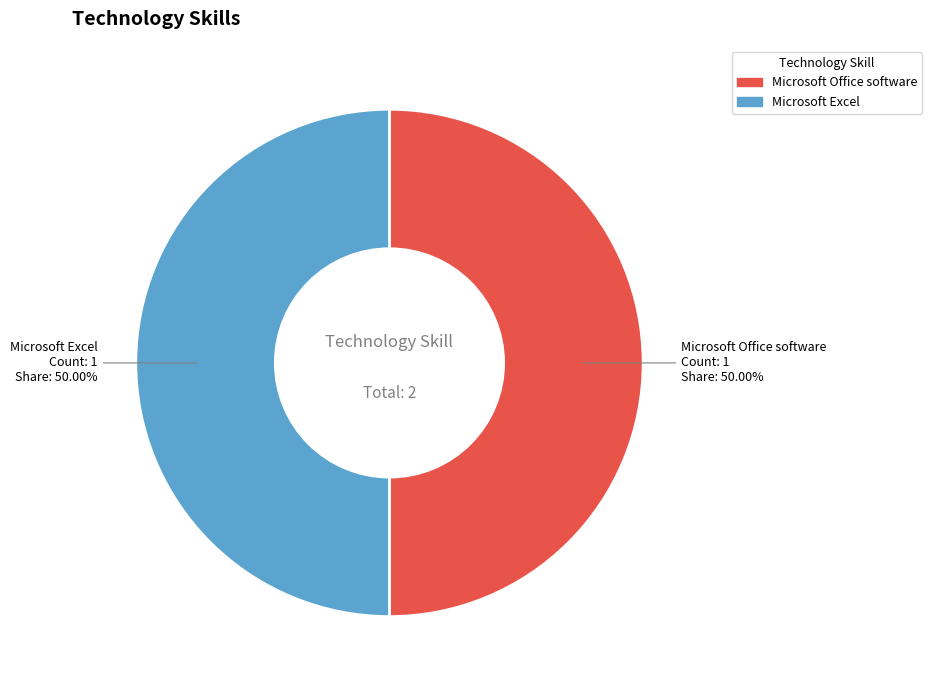

How many slices are in this pie chart?

2